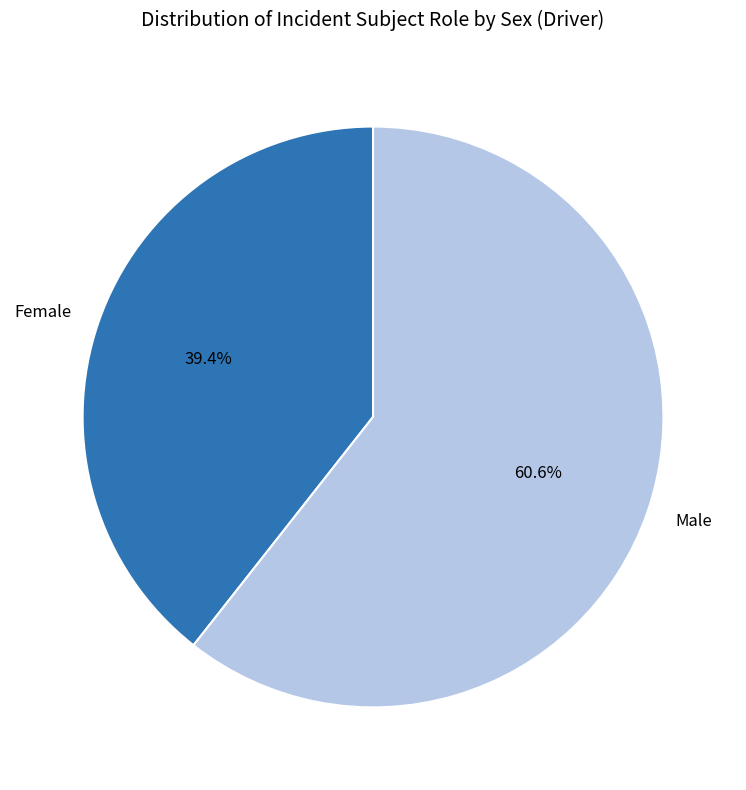

What is the largest slice in the pie chart?

Male